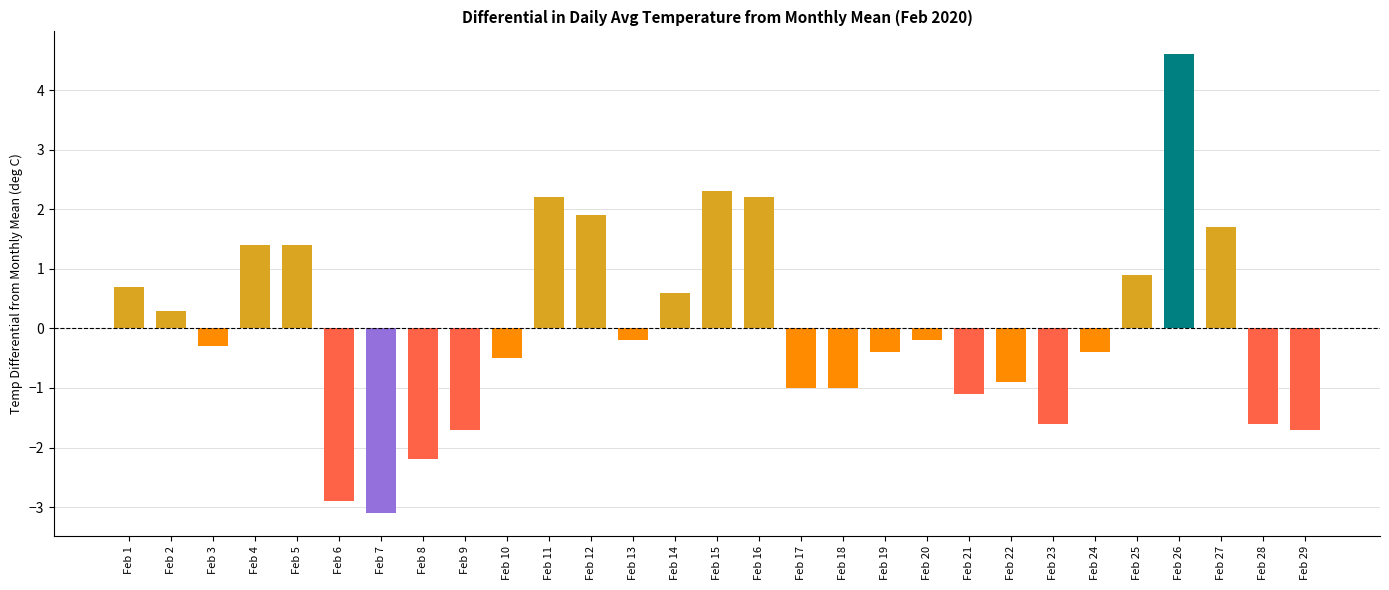

What is the ratio of the value at Feb 27 to the value at Feb 16?

0.8